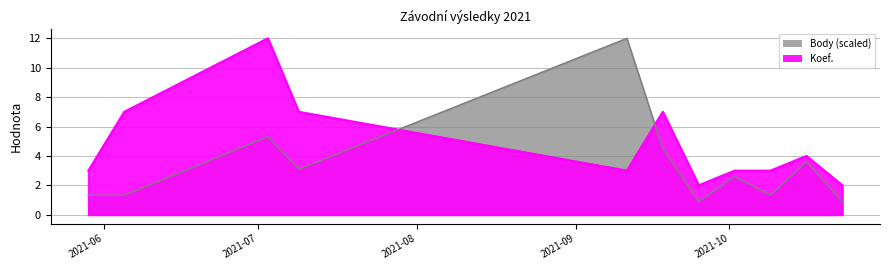

True or false: Body has more than 2 interior local peaks.

True